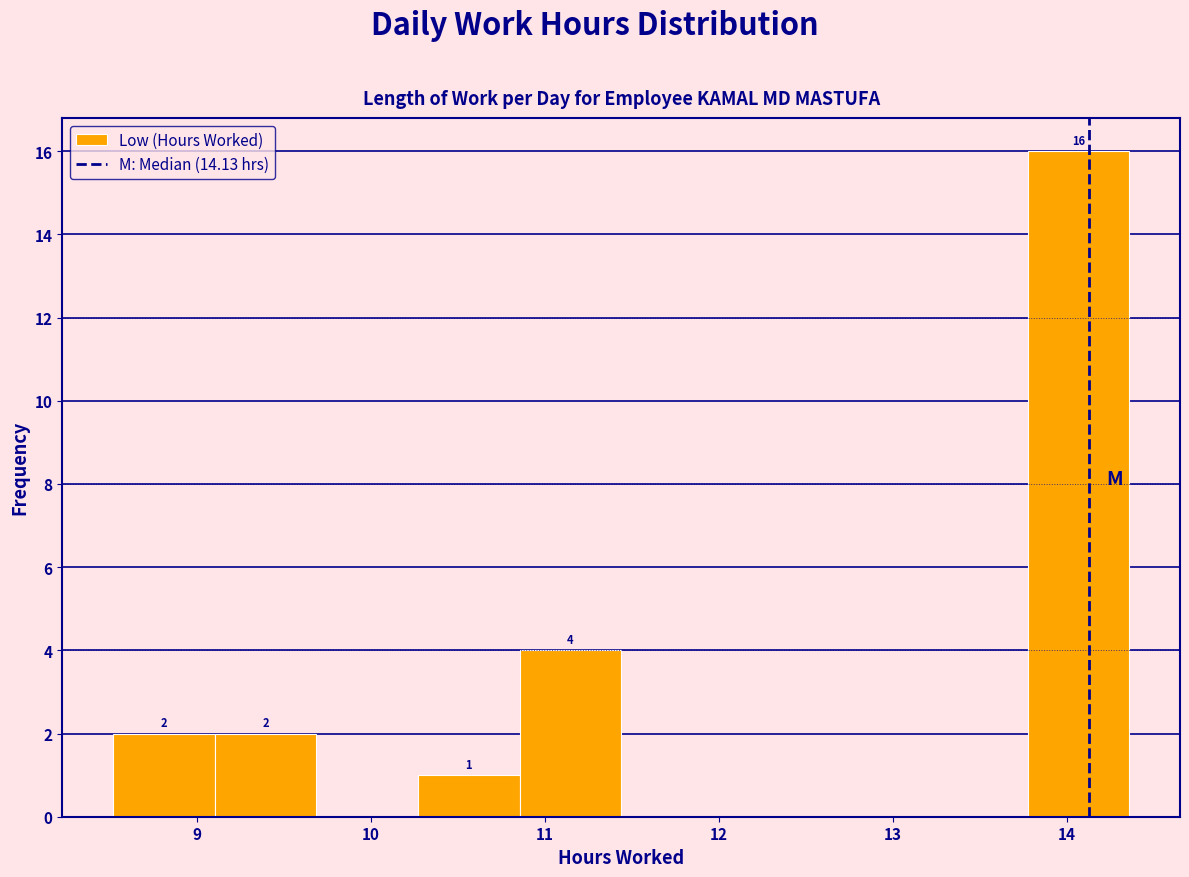

Which range on the x-axis has the tallest bar?

13.8 to 14.4